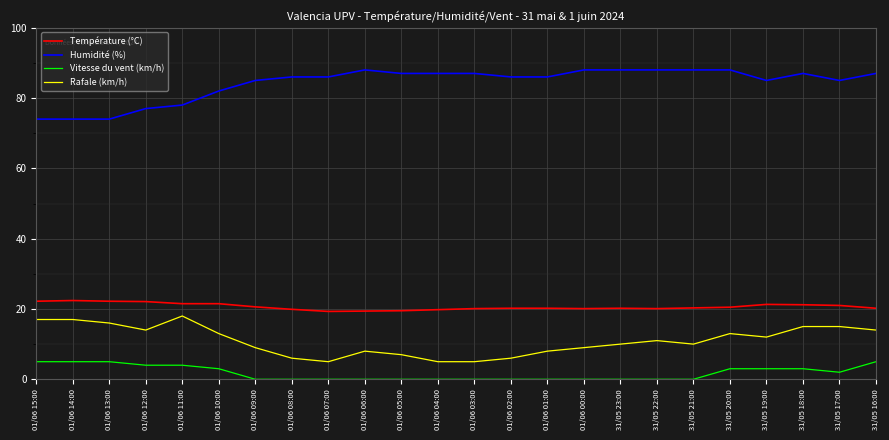

Is this an area chart (filled region under the line)?

No